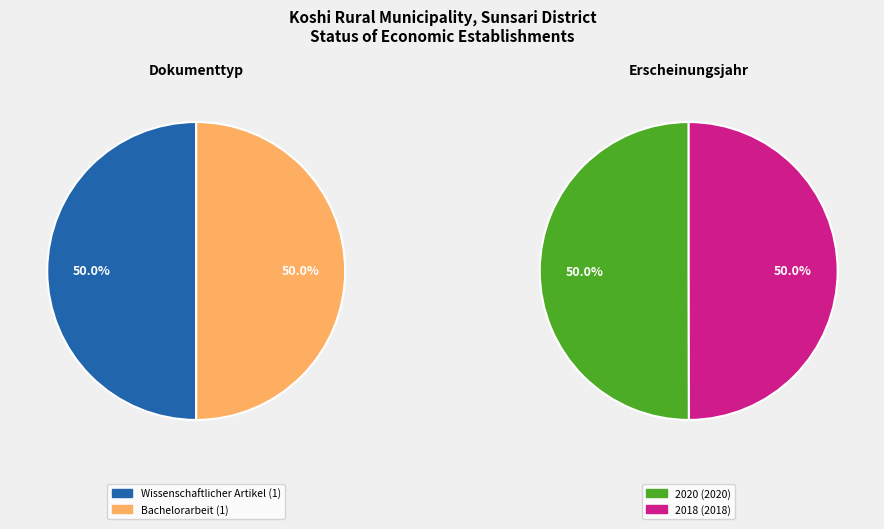

Count the number of slices in the pie.

2